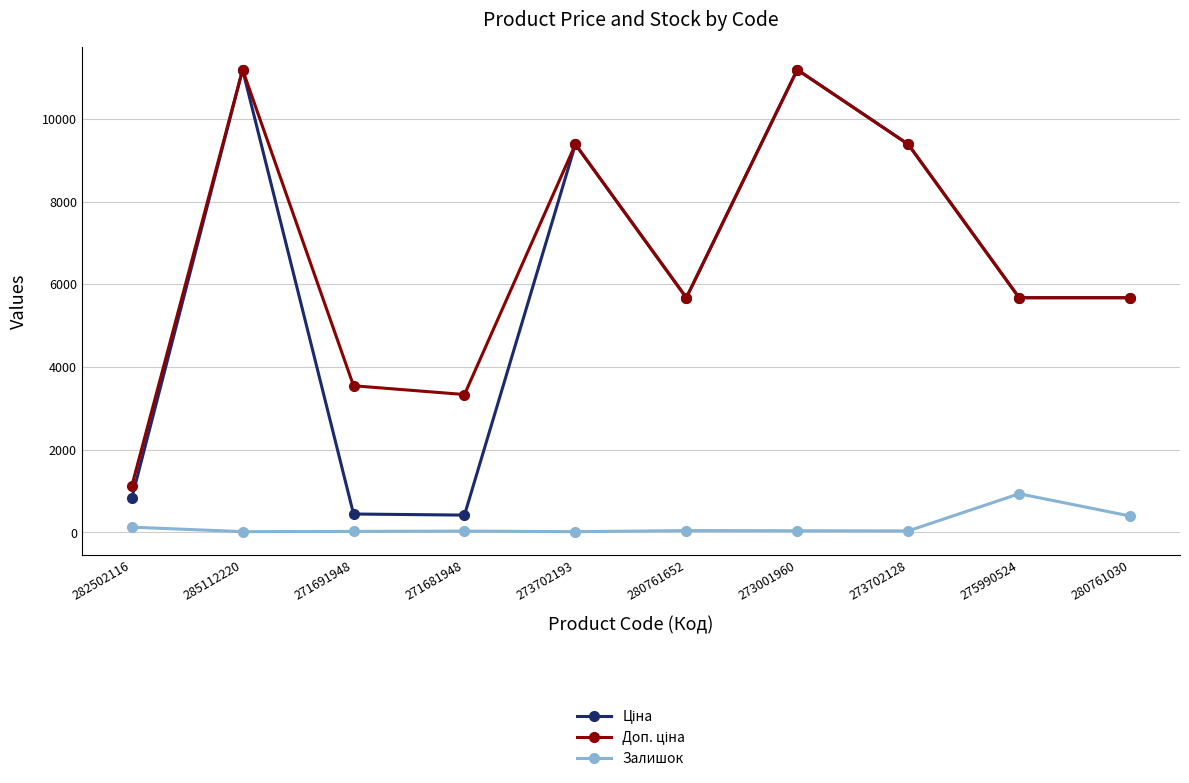

What is the difference between the highest and lowest values at 275990524?

4740.8